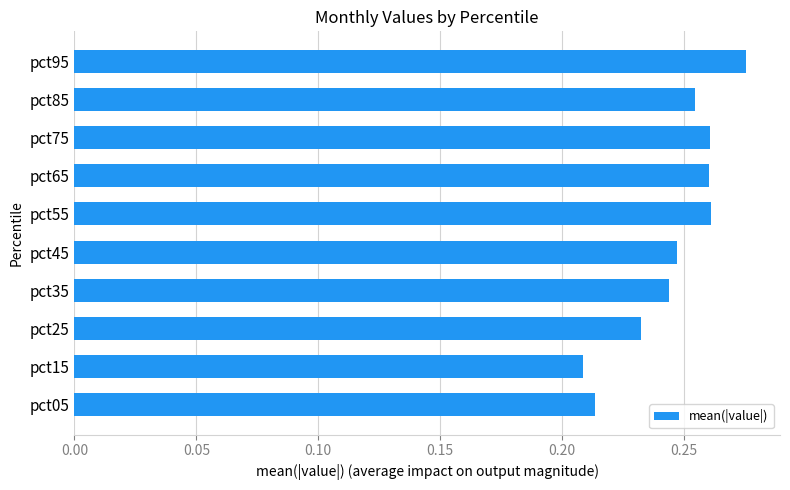

Count the values in the range 0 to 1.

10